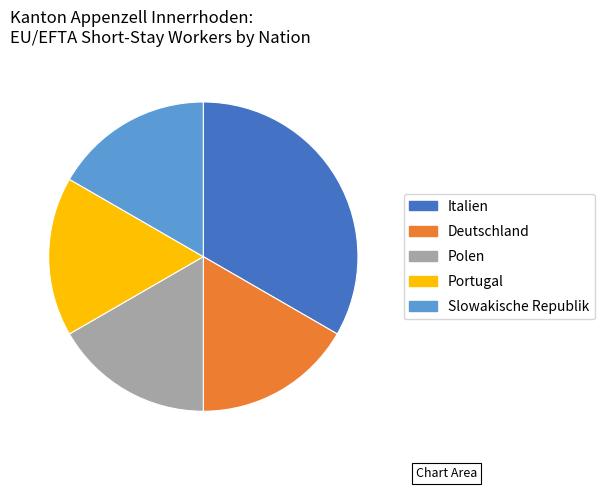

How many segments does this pie chart have?

5